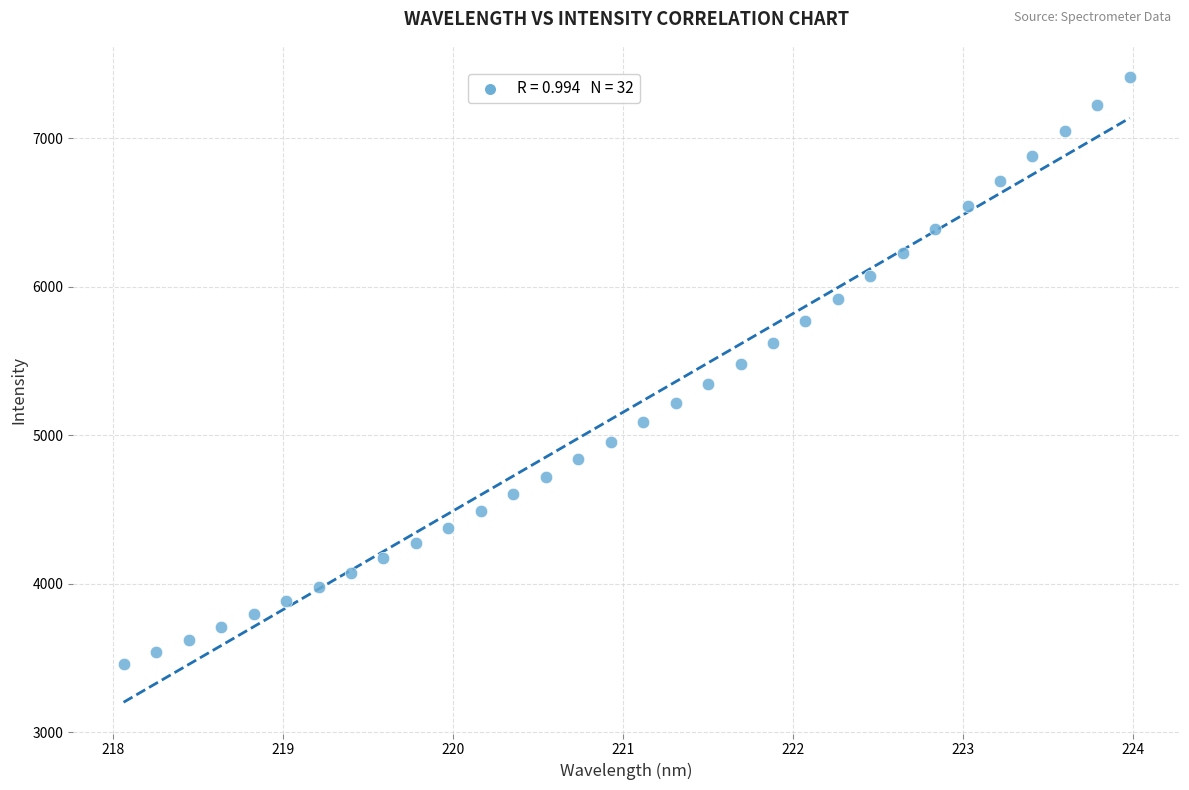

What is the range of Y values (max minus min)?

3947.4